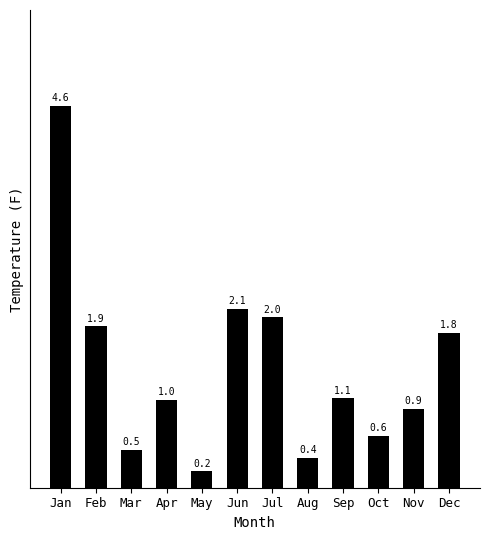

Reading left to right, extract all data points from this chart.

Jan=4.6	Feb=1.9	Mar=0.5	Apr=1.0	May=0.2	Jun=2.1	Jul=2.0	Aug=0.4	Sep=1.1	Oct=0.6	Nov=0.9	Dec=1.8